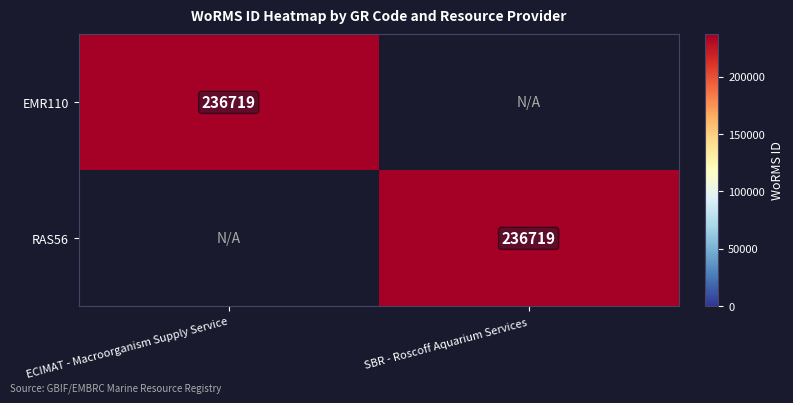

True or false: RAS56 has a value of 236719 at SBR - Roscoff Aquarium Services.

True